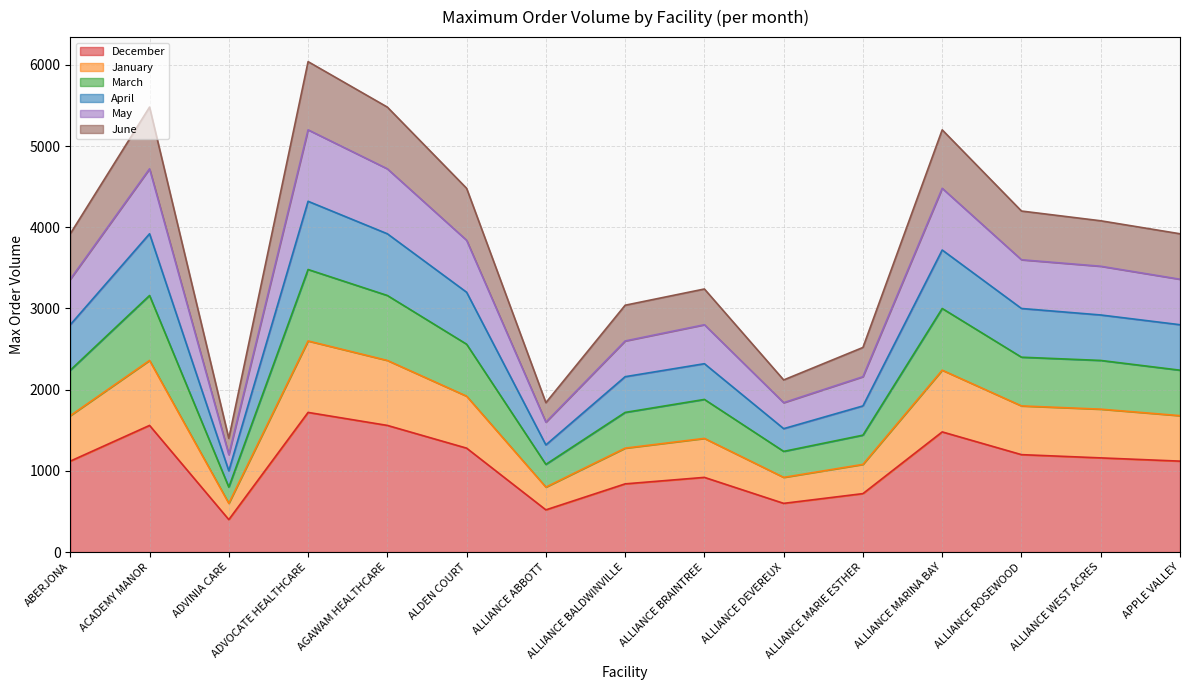

How many data points in December are above 1120?

7